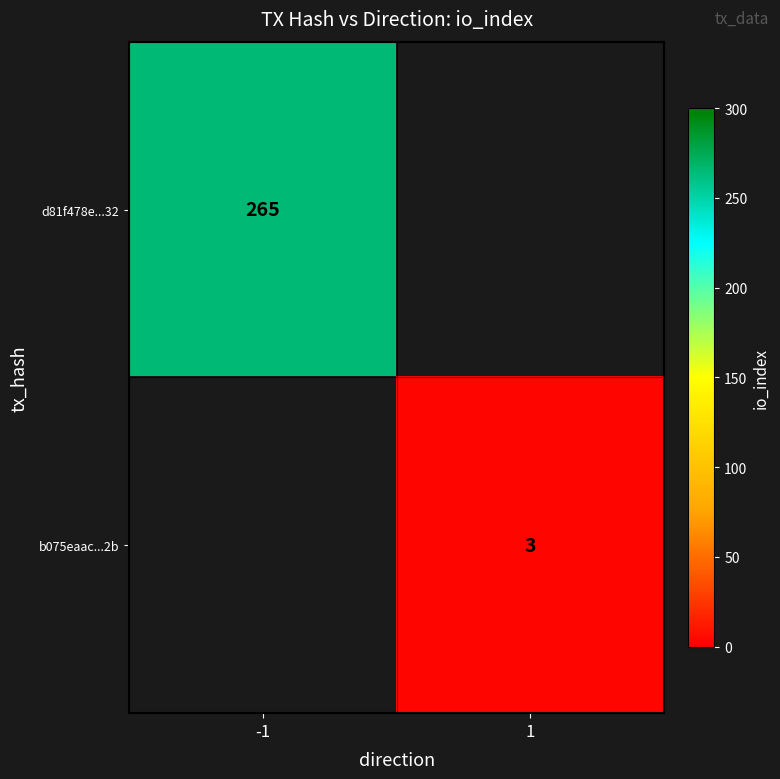

True or false: b075eaac...2b has a value of 1 at 1.

False